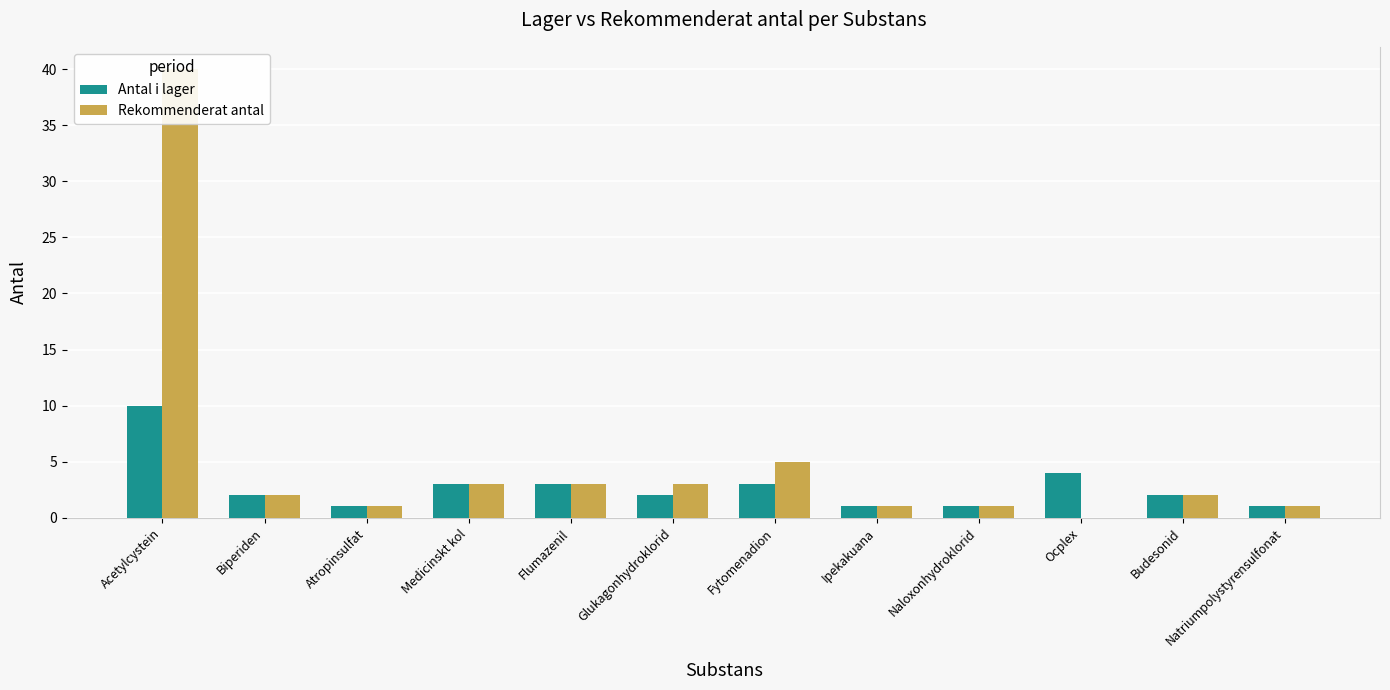

How many bars are there in total?

24